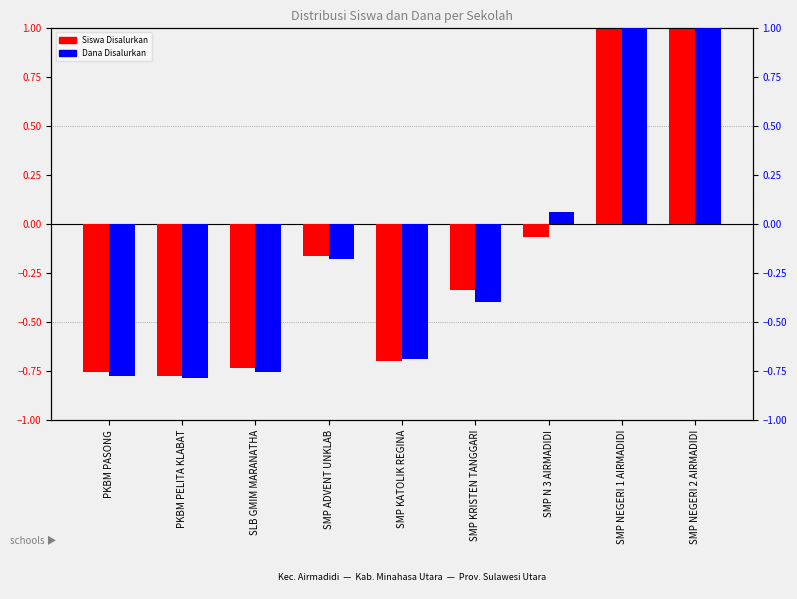

What is the label of the 3rd bar from the right?

SMP N 3 AIRMADIDI